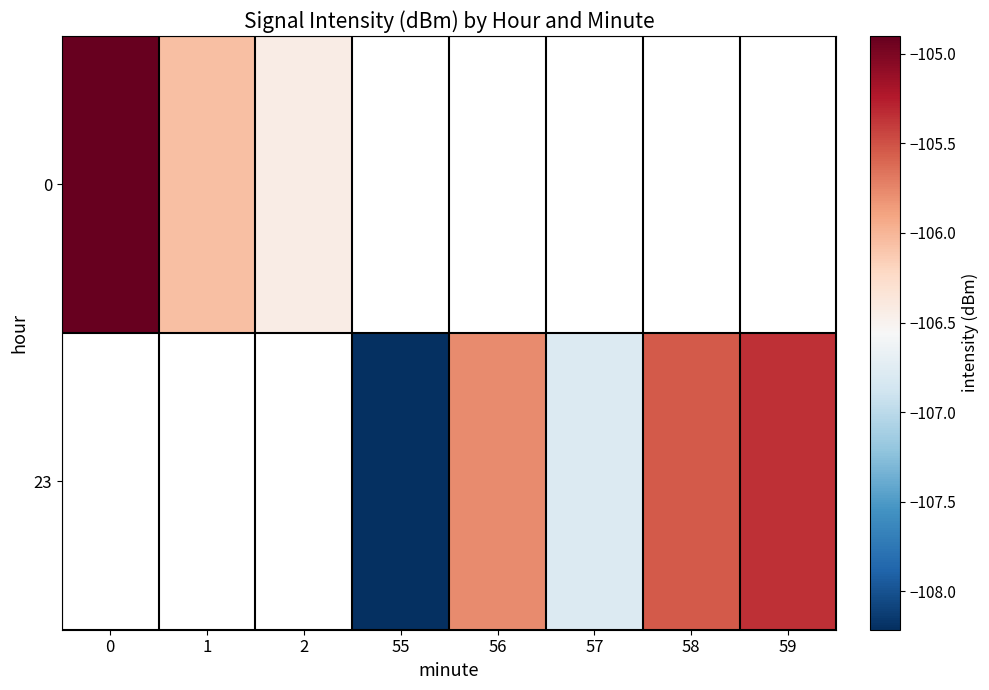

Is it true that 23 equals -144.2 at 58?

False